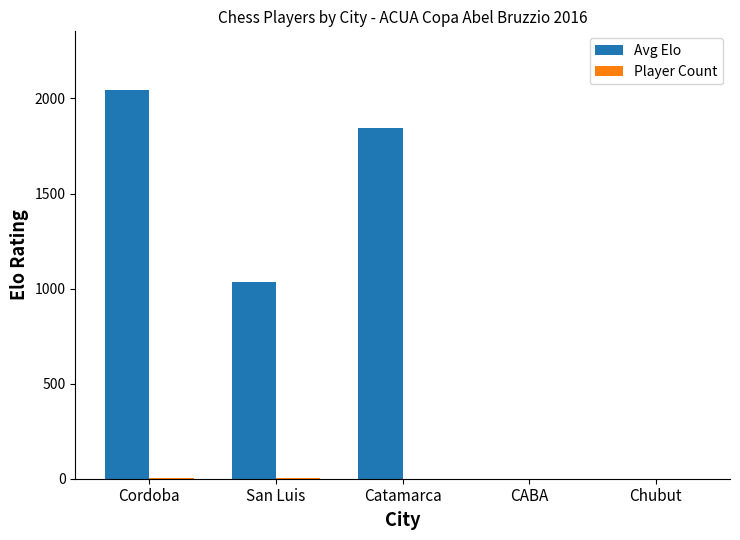

What is the greatest value displayed?

2046